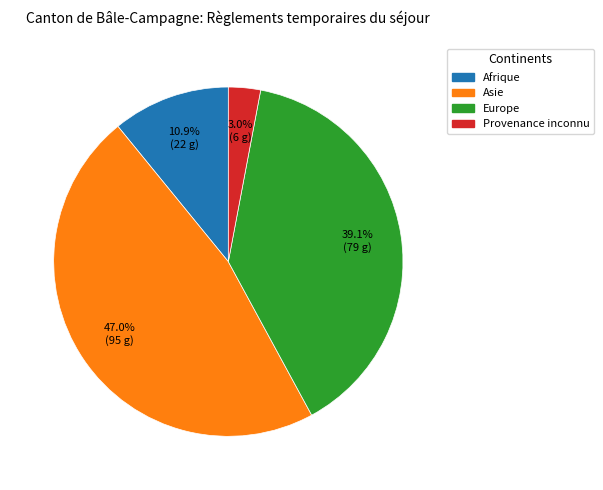

Rank the categories by value from lowest to highest.

Provenance inconnu, Afrique, Europe, Asie